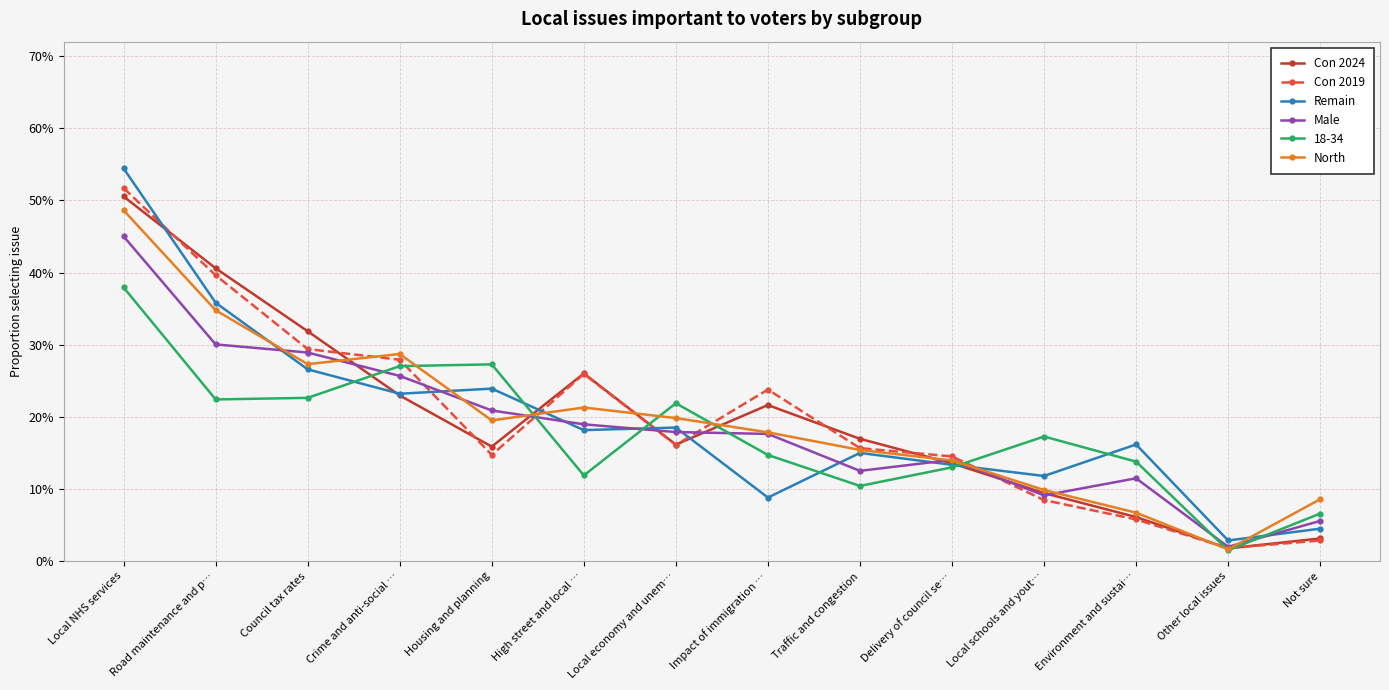

The Con 2019 series shows 0.3 at Council tax rates. True or false?

True